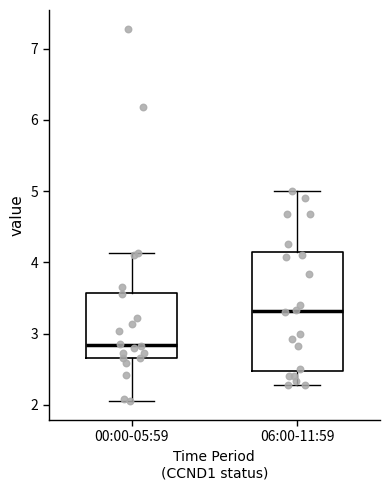

Which box is the tallest, from its lower edge to its upper edge?

06:00-11:59